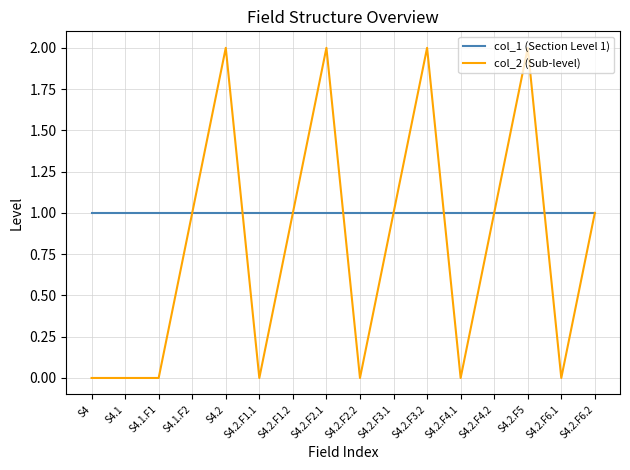

True or false: col_2 (Sub-level) and col_1 (Section Level 1) intersect in this chart.

True